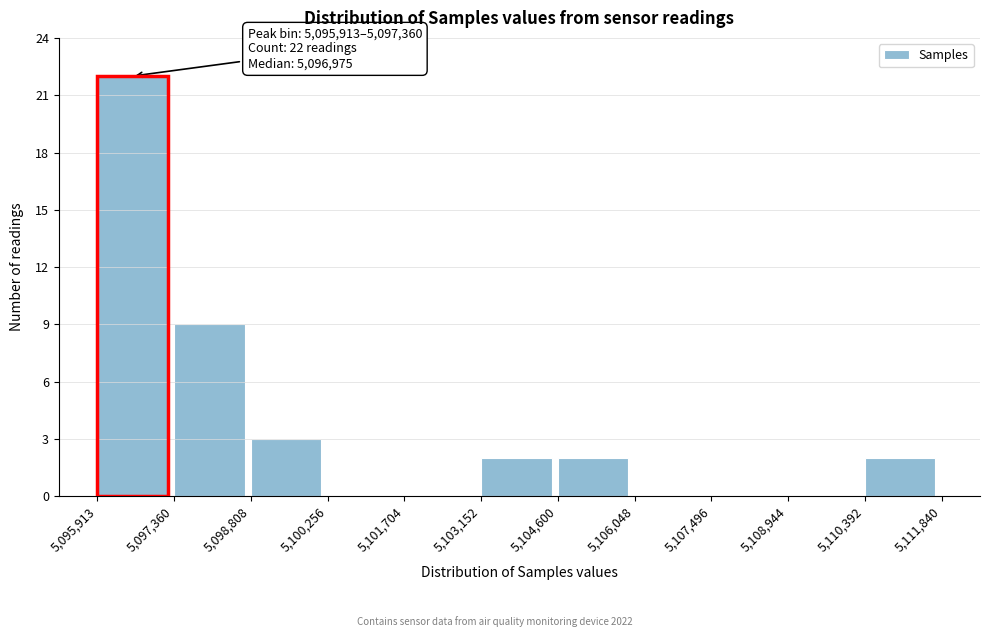

Over which range of the x-axis is the bar tallest?

5,095,913 to 5,097,360